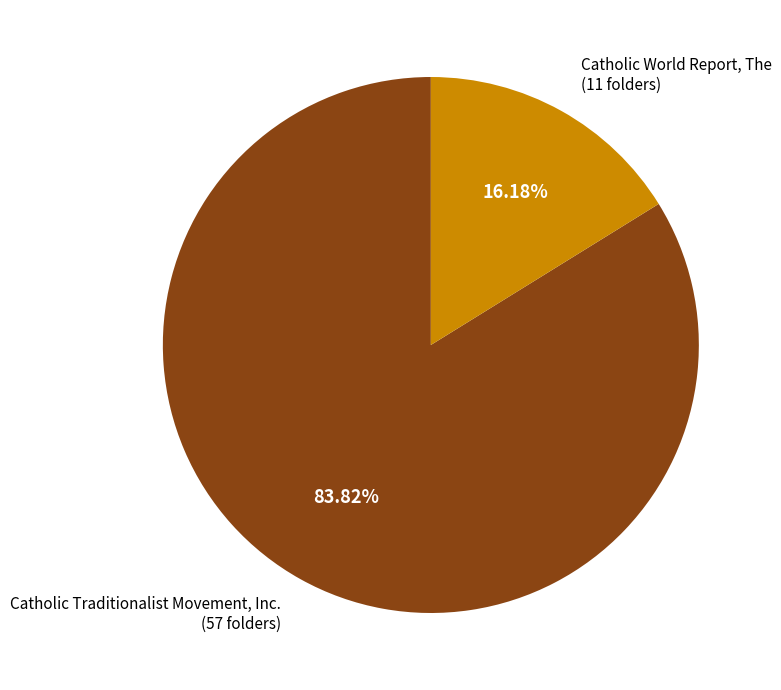

What percentage do Catholic Traditionalist Movement, Inc. and Catholic World Report, The together represent?

100.0%